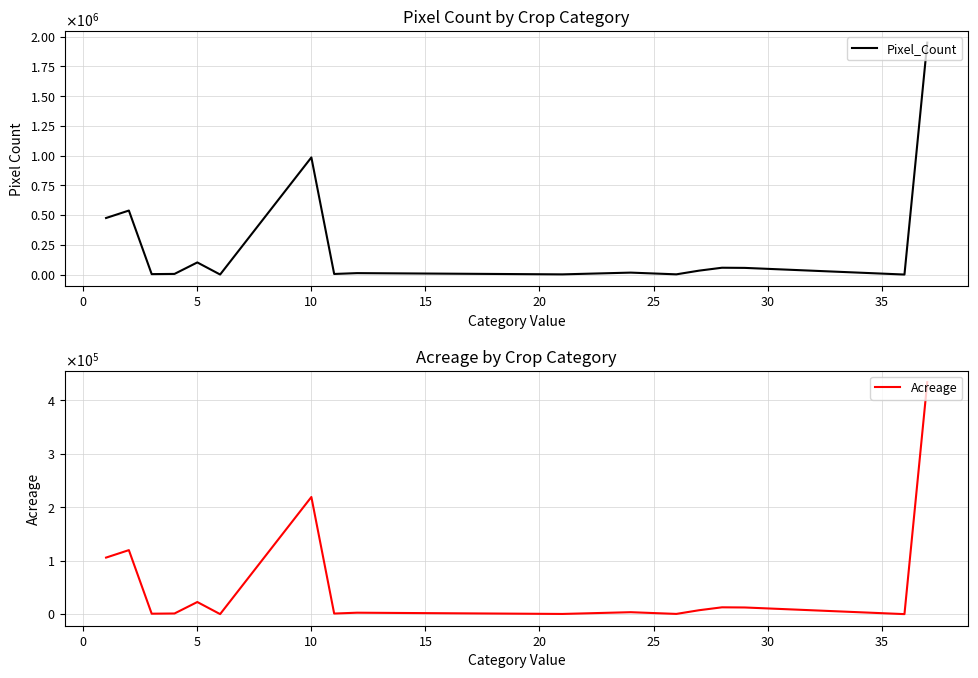

The value of Acreage at 11 is 573.1. True or false?

False